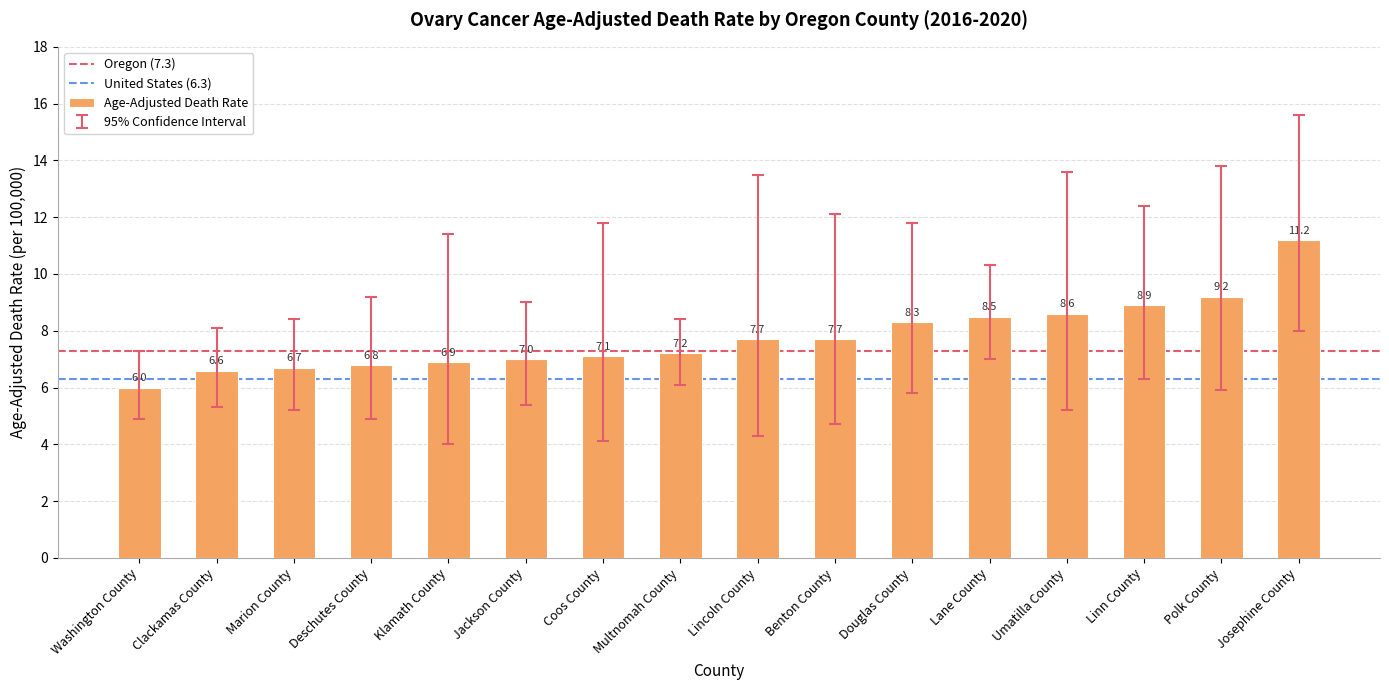

Read the value at Linn County.

8.9